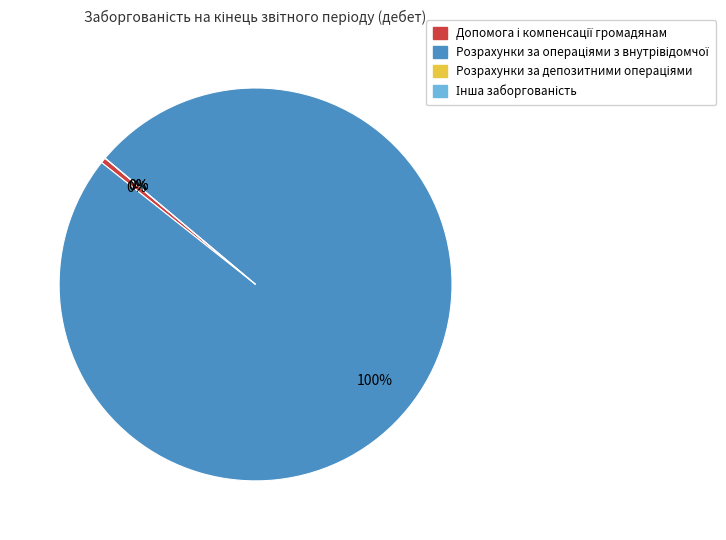

To the nearest percent, what is the average slice percentage?

25%